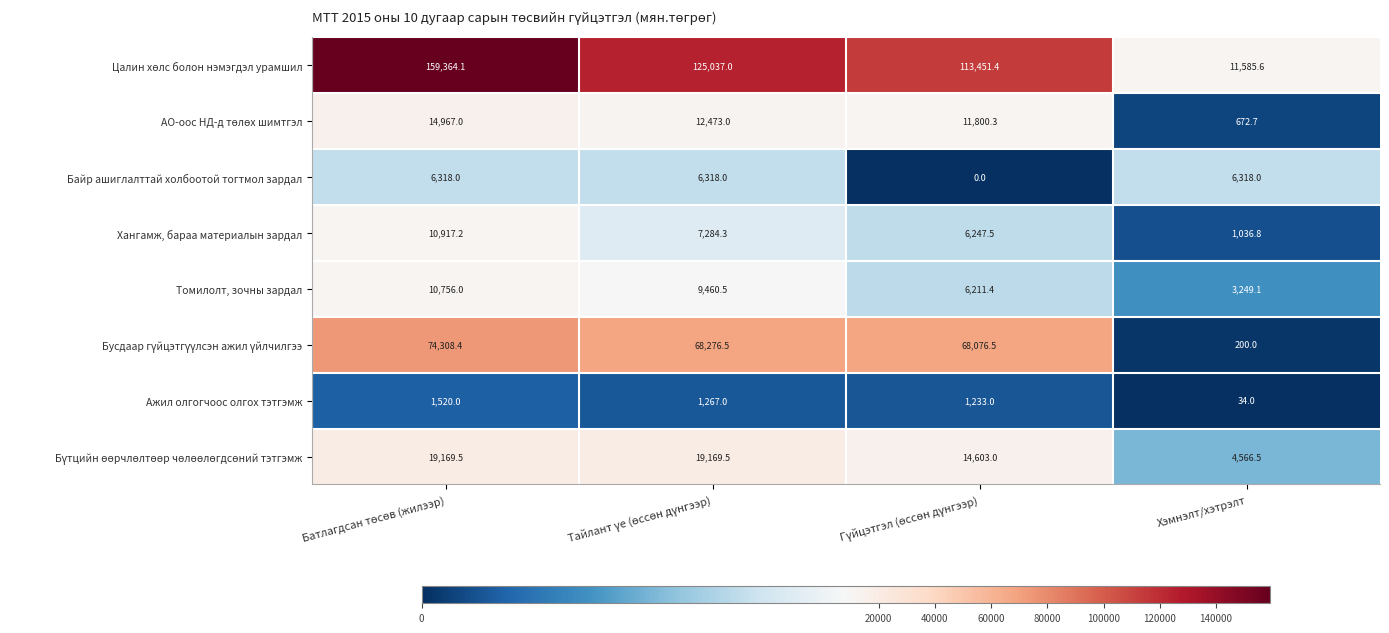

What is the lowest value of the Томилолт, зочны зардал series?

3249.1